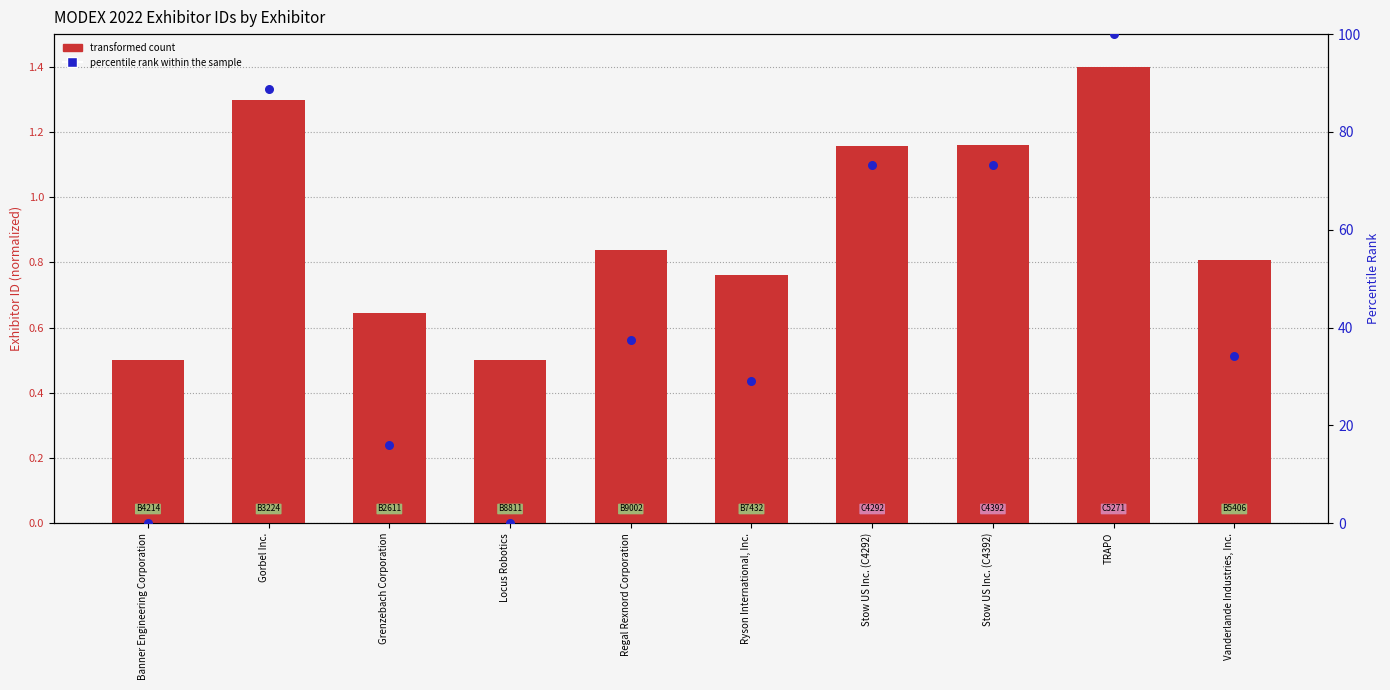

Which series has the largest Y range (max minus min)?

percentile rank within the sample